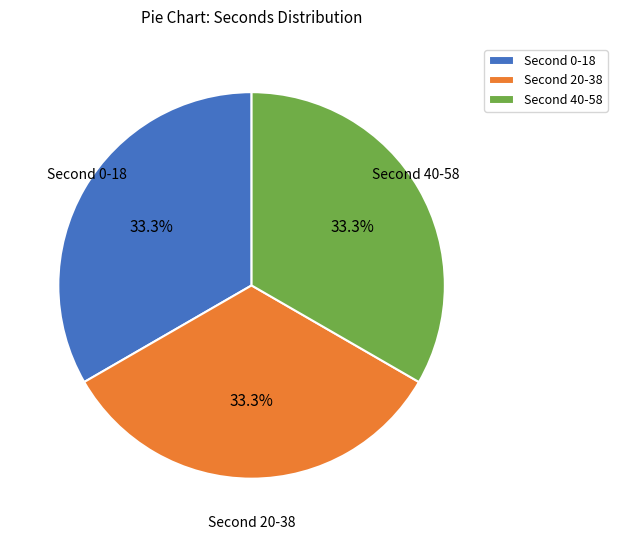

Count the number of slices in the pie.

3